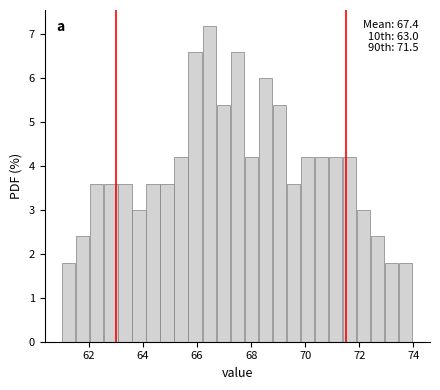

Around what value on the x-axis is the tallest bar? Give the approximate position of its centre, as read against the axis.

66.4